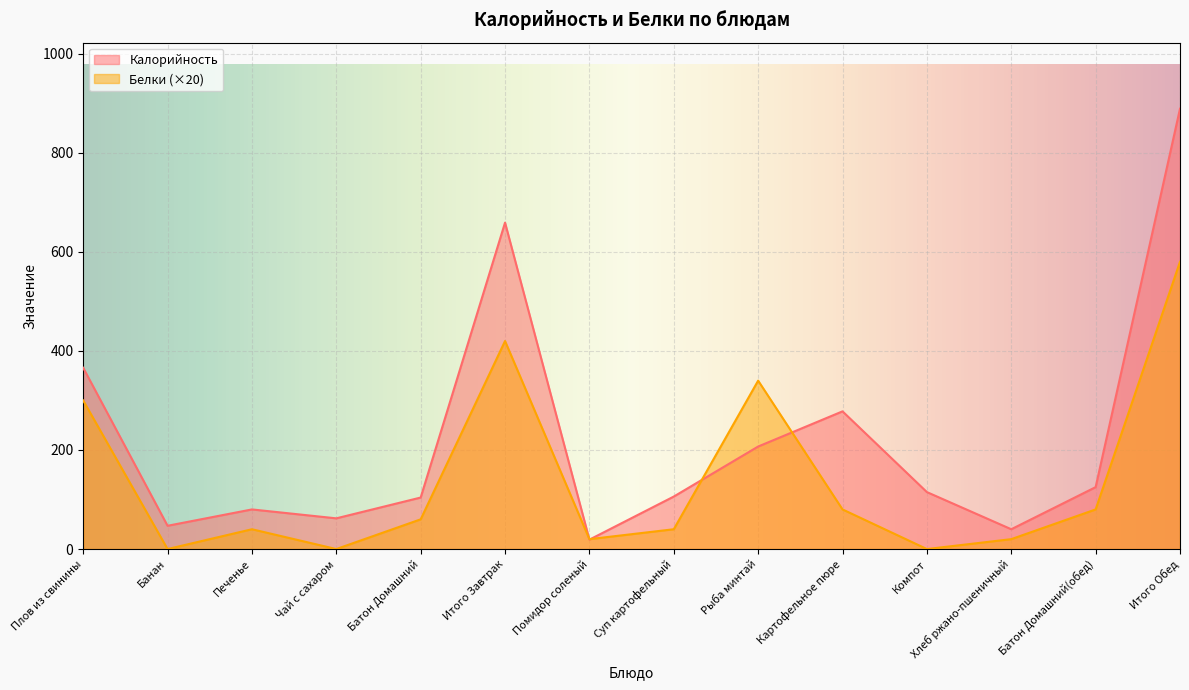

How many categories are shown in the chart?

14